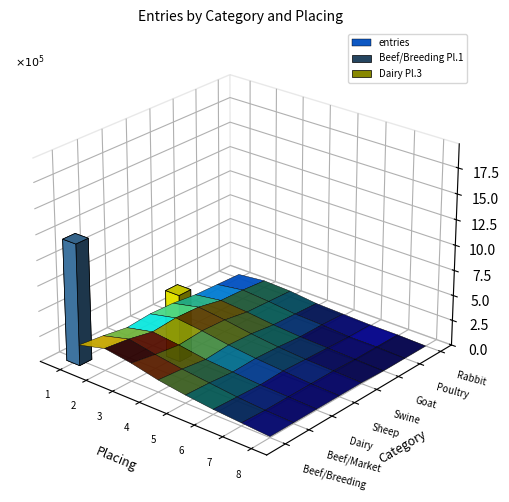

Between 5 and 2, which is larger?

2